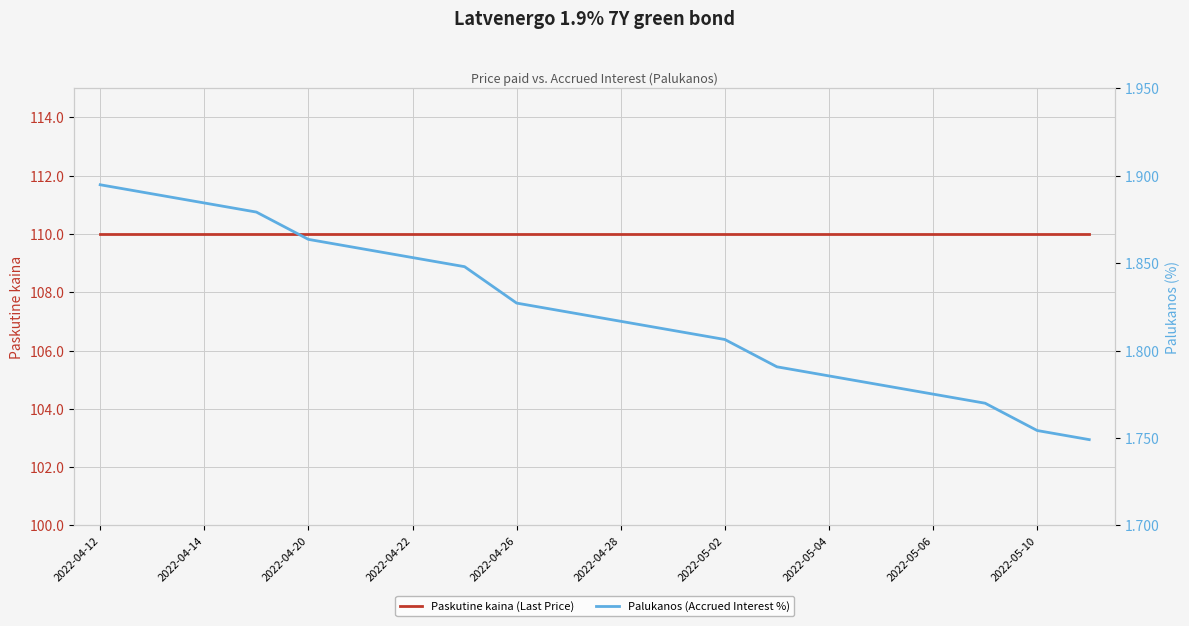

Which series has the largest range (max minus min)?

Palukanos (Accrued Interest %)